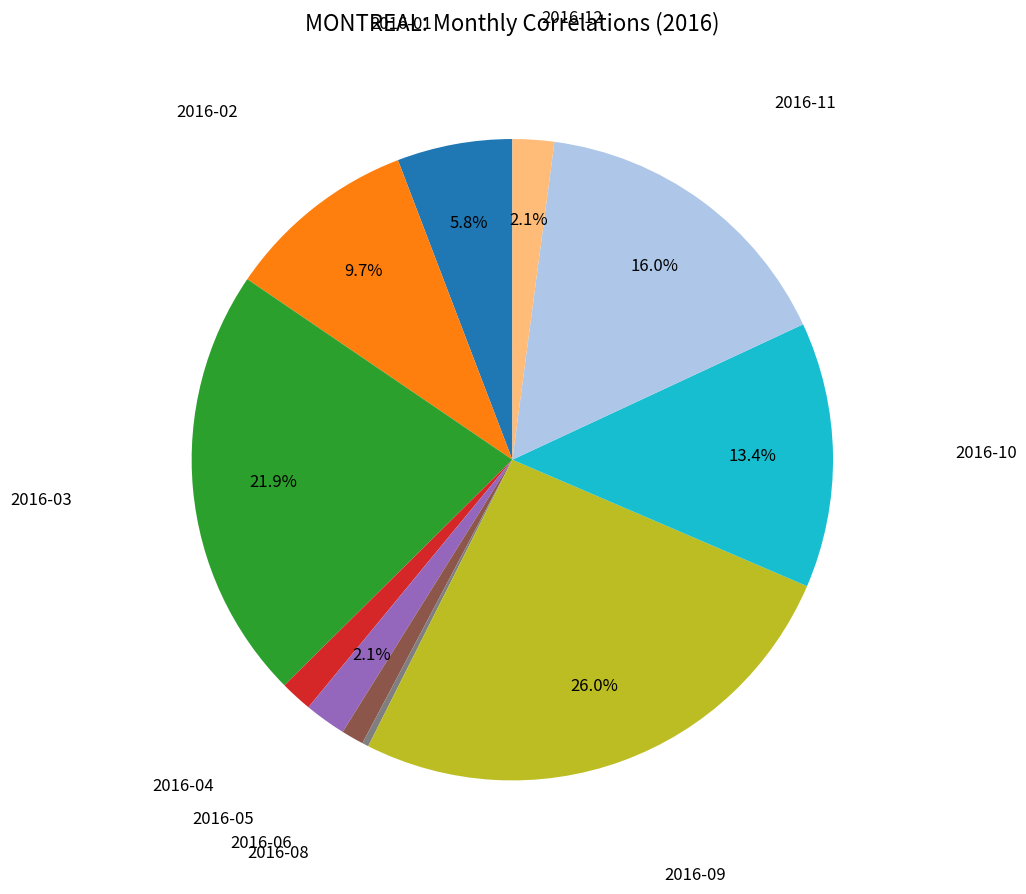

How many slices are in this pie chart?

11